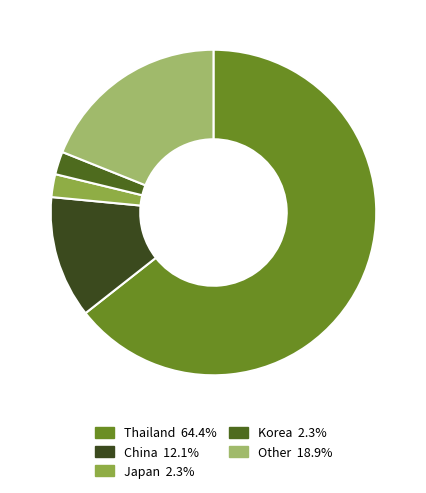

To the nearest percent, what is the difference between the Korea and China slice percentages?

10%